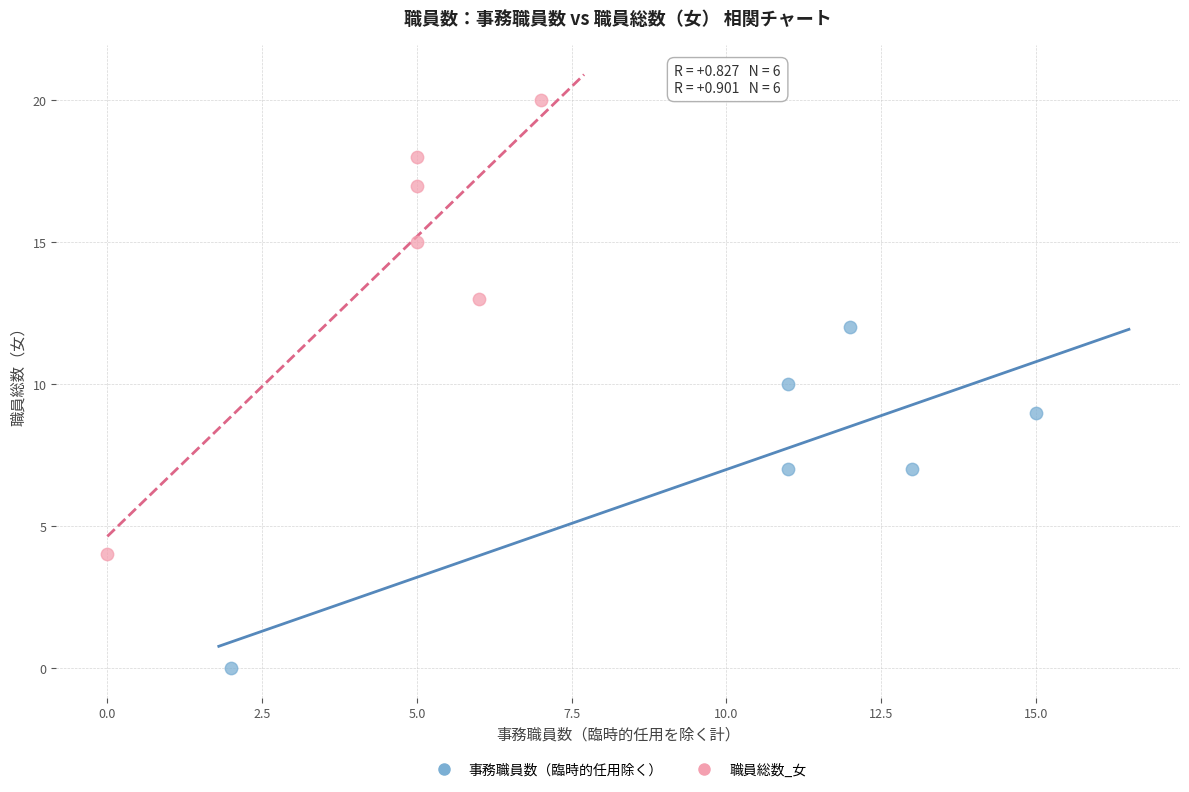

Which series reaches the maximum Y coordinate?

職員総数_女